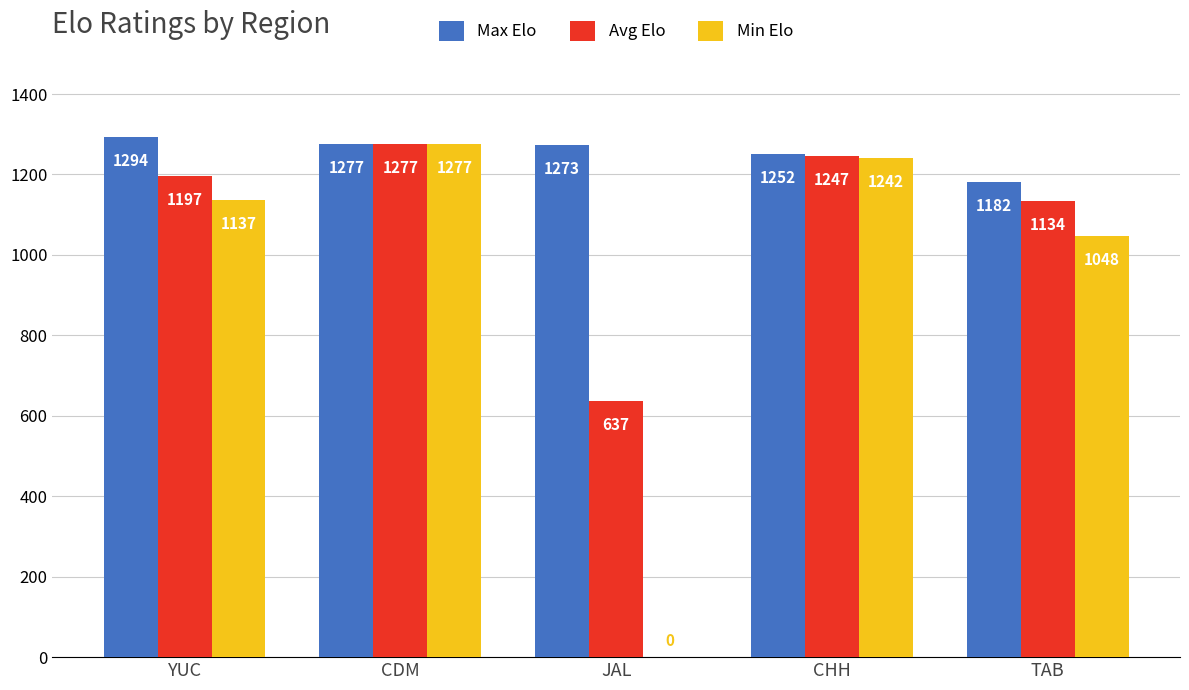

The value of Min Elo at TAB is 1048. True or false?

True